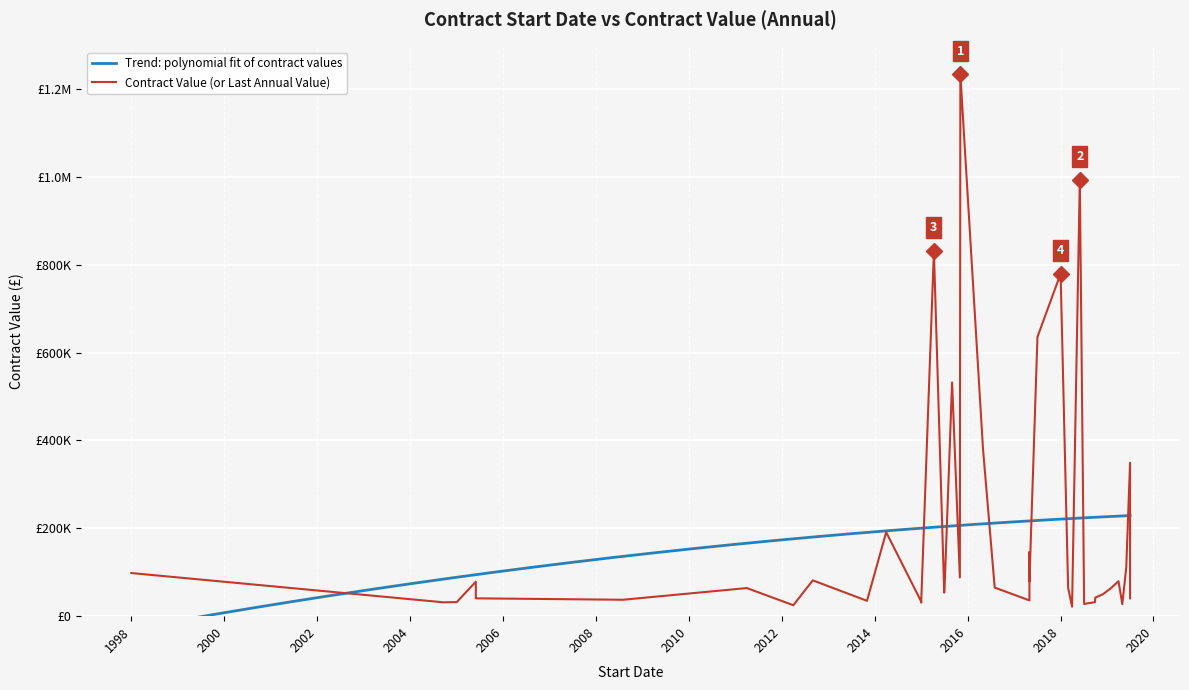

What is the change in value from 10 to 11?

-255009.6